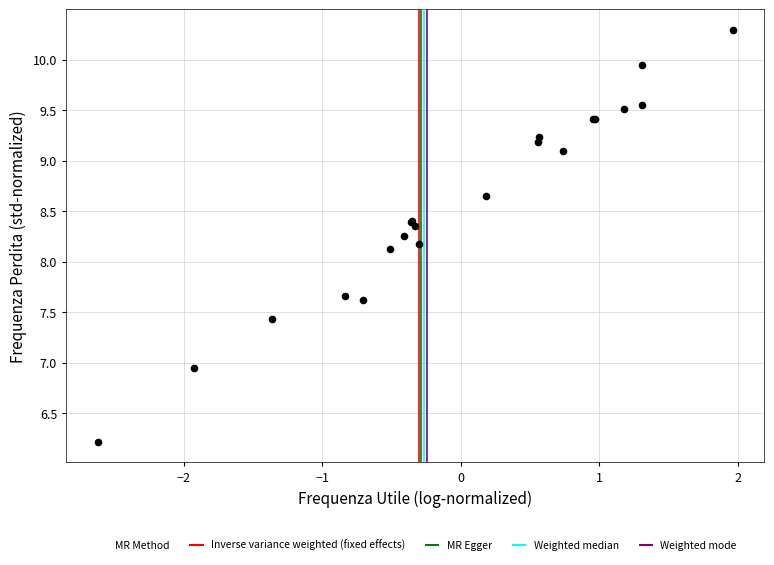

What Y value in the scatter plot is closest to 8?

8.1